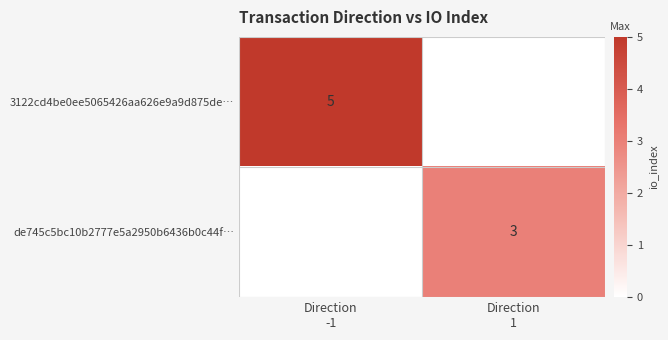

The value of 3122cd4be0ee5065426aa626e9a9d875de… at Direction -1 is 5. True or false?

True